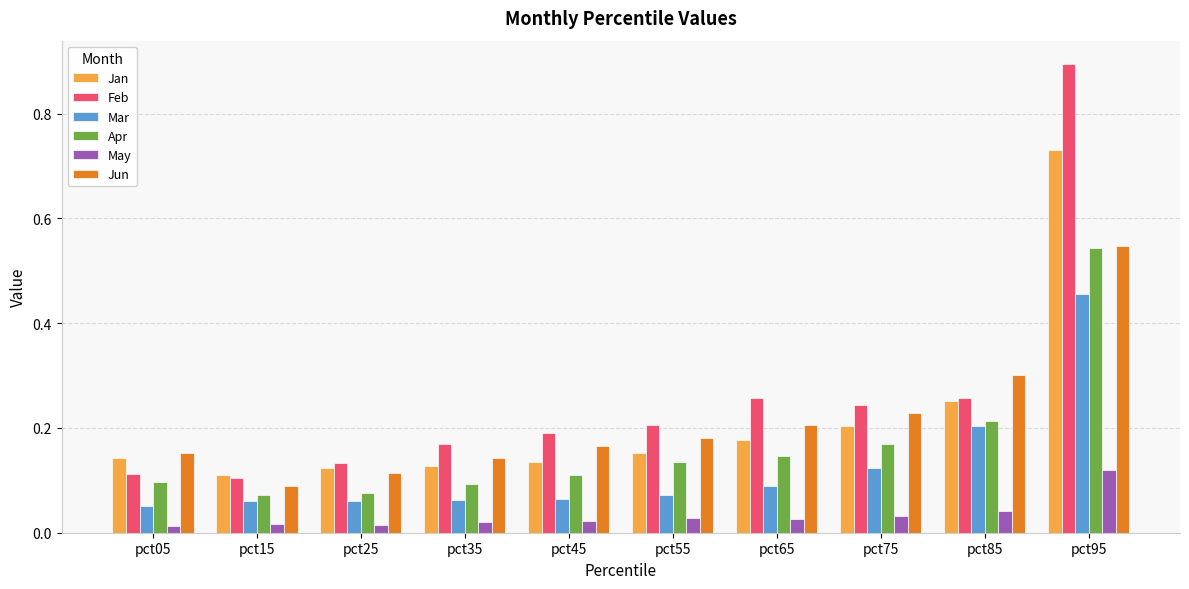

Where is Jun nearest to the value 0?

pct15